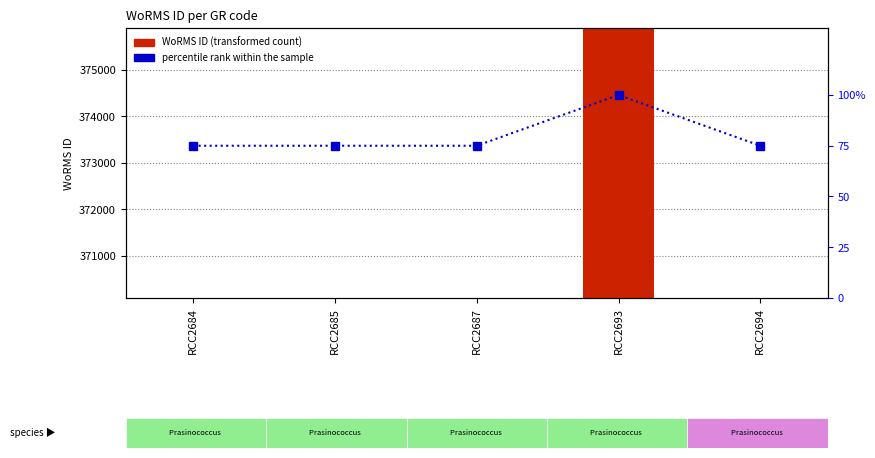

List the series in order of their peak value, lowest first.

percentile rank within the sample, WoRMS ID